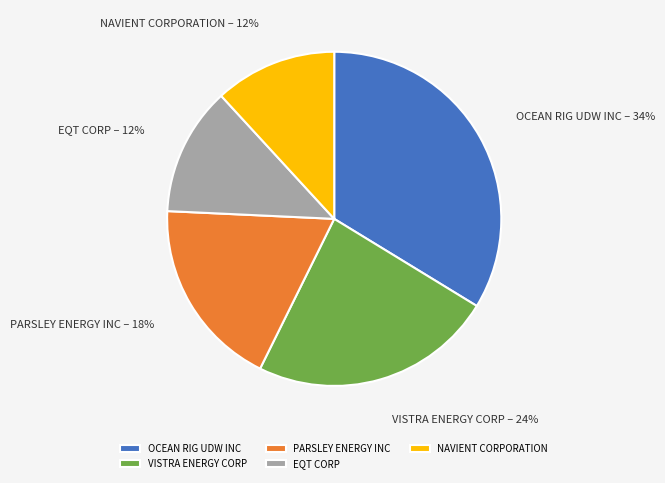

Does PARSLEY ENERGY INC represent more than half of the total?

No